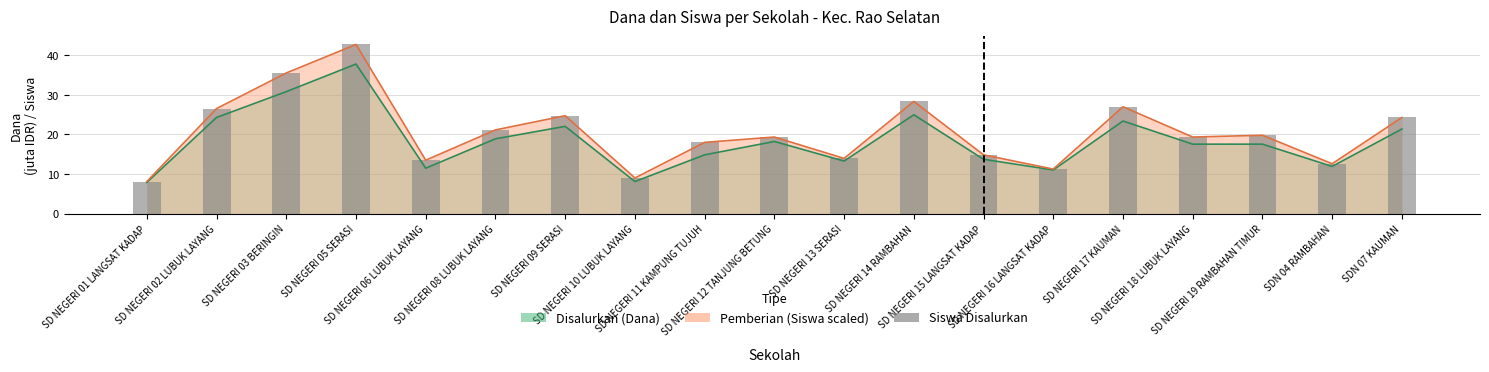

Rank the categories by value from lowest to highest.

SD NEGERI 01 LANGSAT KADAP, SD NEGERI 10 LUBUK LAYANG, SD NEGERI 16 LANGSAT KADAP, SDN 04 RAMBAHAN, SD NEGERI 06 LUBUK LAYANG, SD NEGERI 13 SERASI, SD NEGERI 15 LANGSAT KADAP, SD NEGERI 11 KAMPUNG TUJUH, SD NEGERI 12 TANJUNG BETUNG, SD NEGERI 18 LUBUK LAYANG, SD NEGERI 19 RAMBAHAN TIMUR, SD NEGERI 08 LUBUK LAYANG, SDN 07 KAUMAN, SD NEGERI 09 SERASI, SD NEGERI 02 LUBUK LAYANG, SD NEGERI 17 KAUMAN, SD NEGERI 14 RAMBAHAN, SD NEGERI 03 BERINGIN, SD NEGERI 05 SERASI